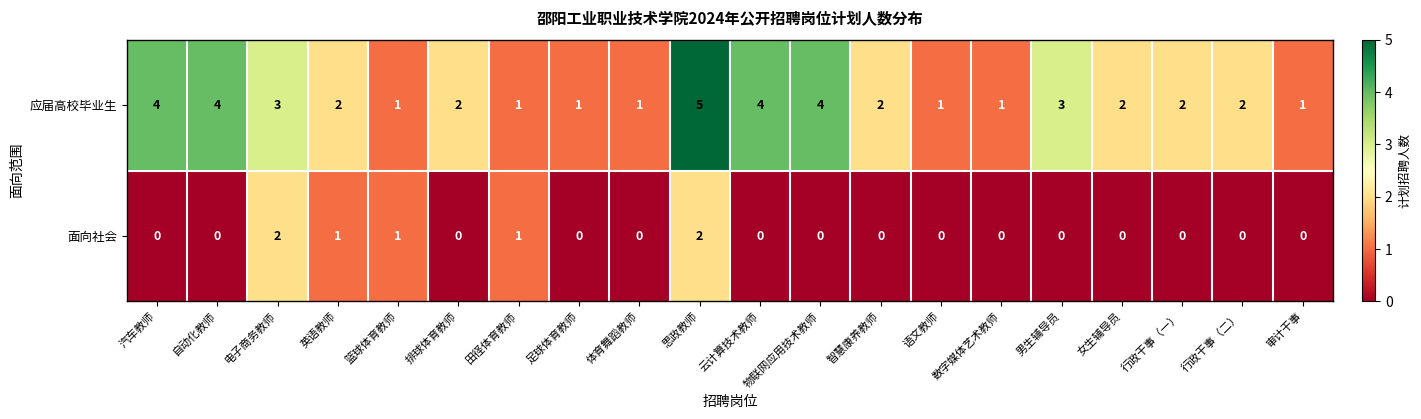

How many values in the 面向社会 series exceed 0?

5